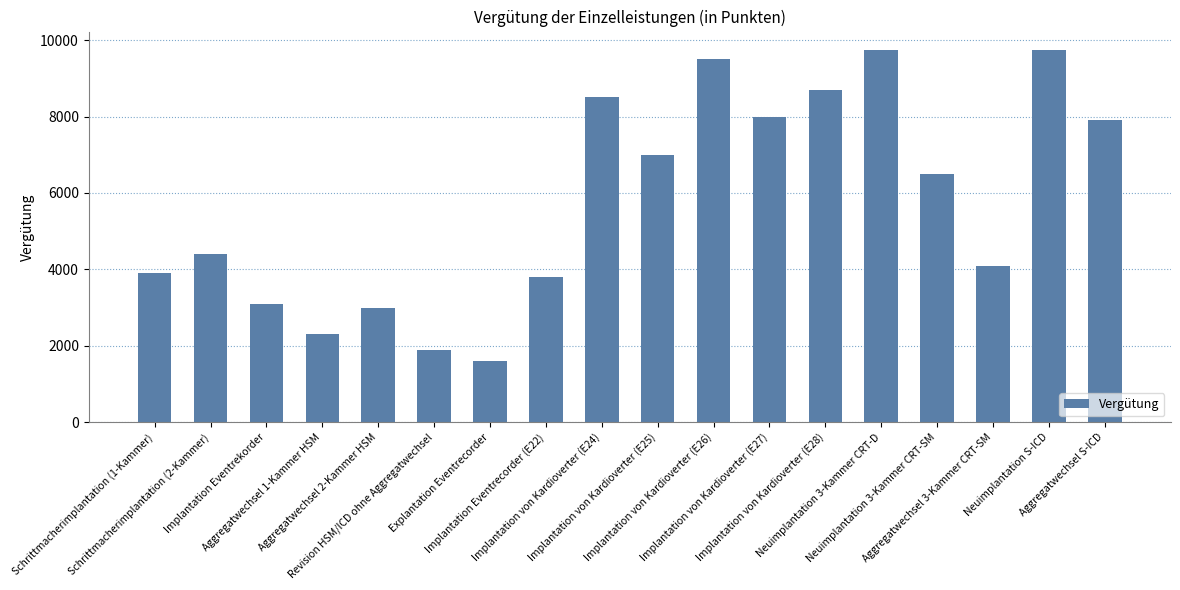

Reading right to left, transcribe all the data shown in this chart.

7901	9736	4101	6496	9736	8700	8000	9500	7000	8500	3800	1600	1900	3000	2300	3100	4400	3900